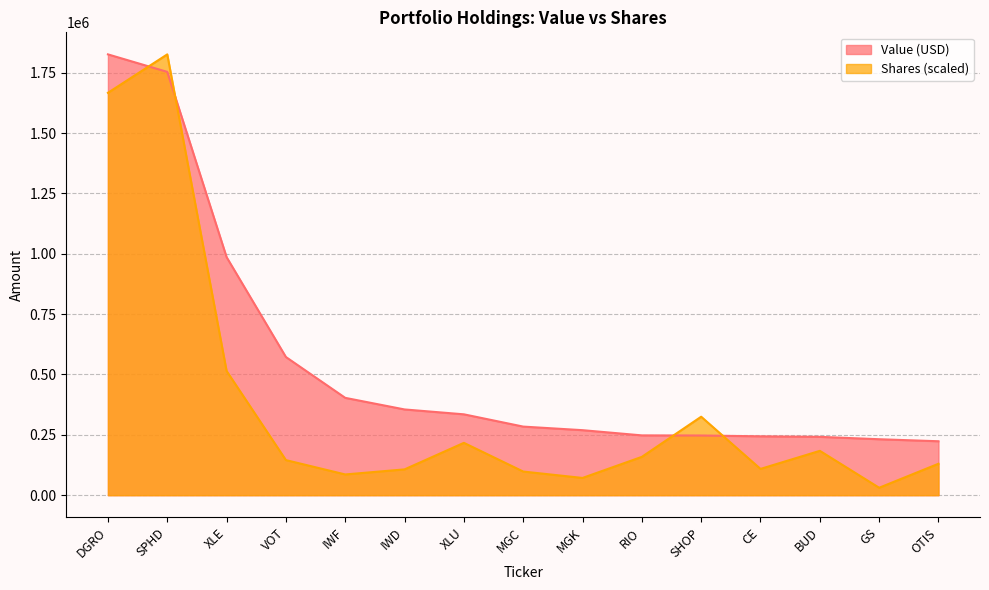

At which label does Value (USD) reach its minimum?

OTIS